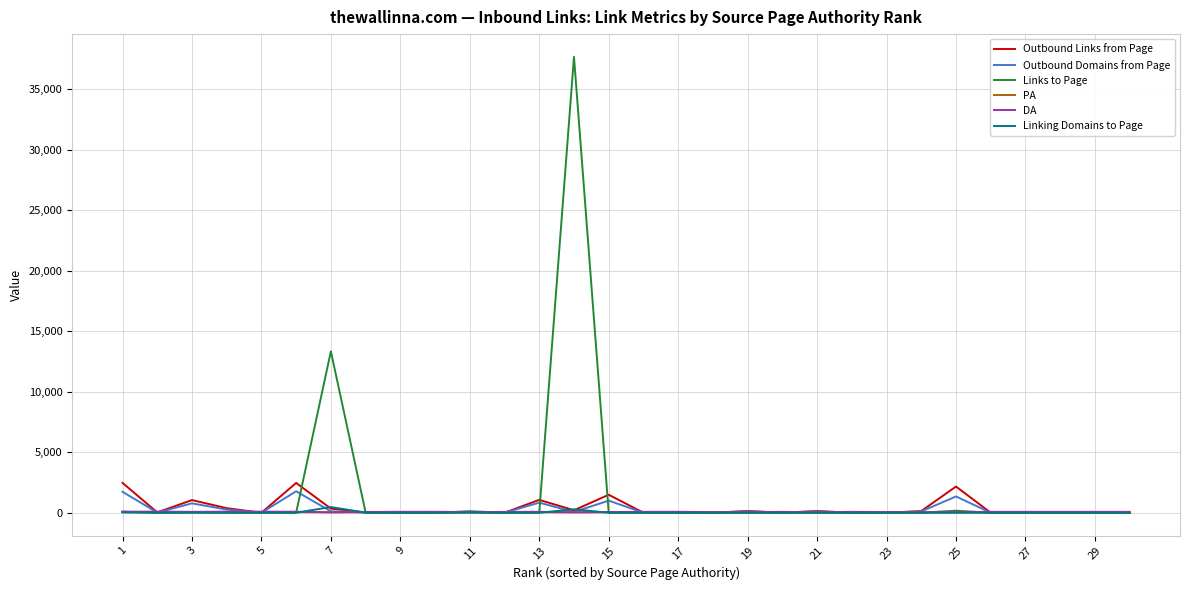

What is the maximum value for Outbound Domains from Page?

1773